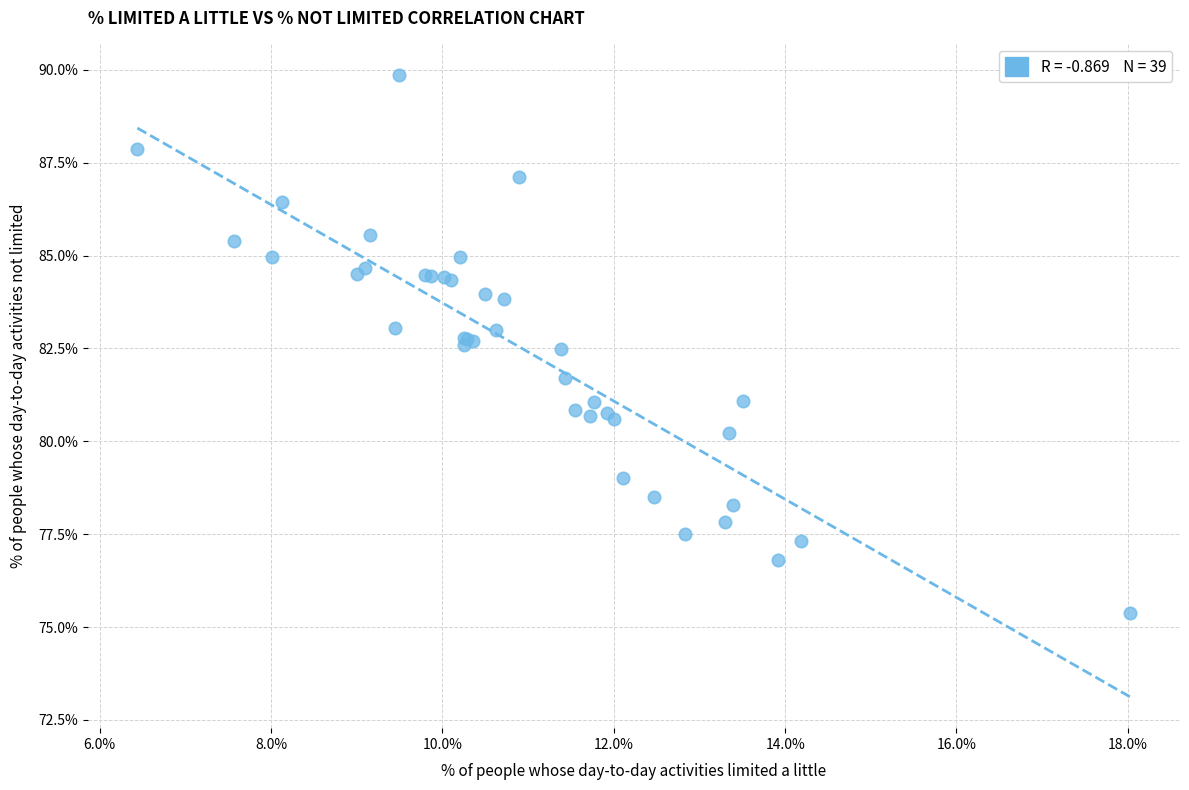

What Y value in the scatter plot is closest to 82?

81.7